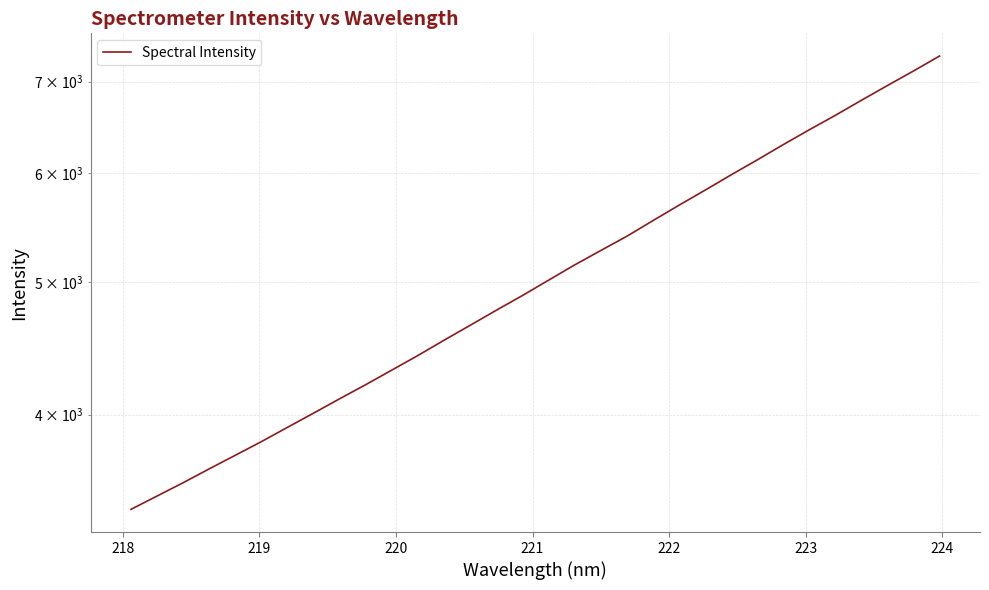

Count the number of values greater than 5014.

16